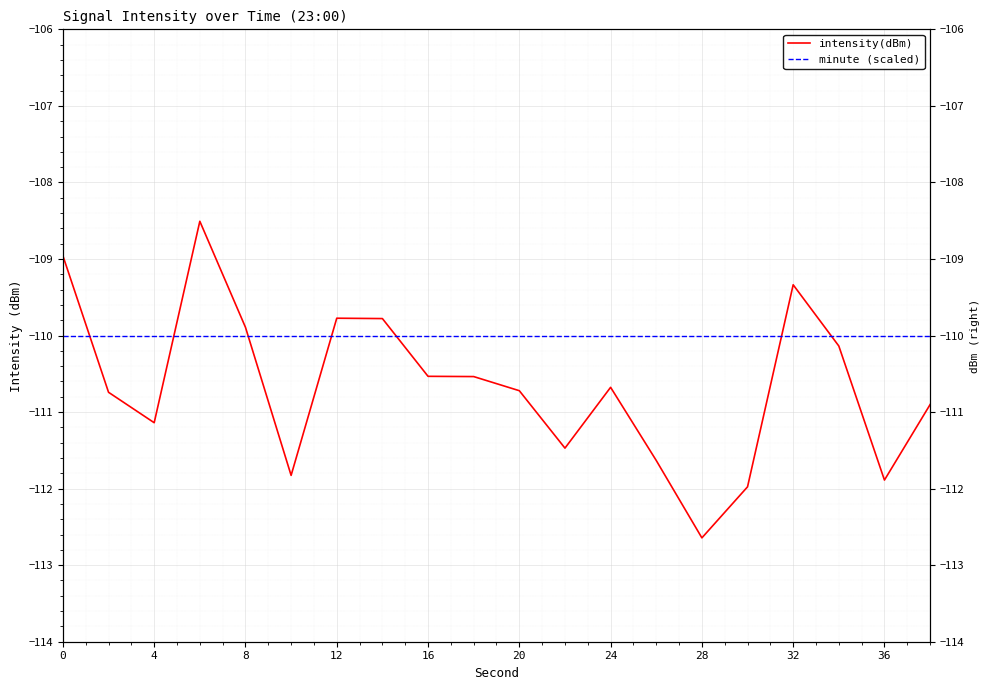

What is the sum of the minute (scaled) values at 4 and 32?

-220.0